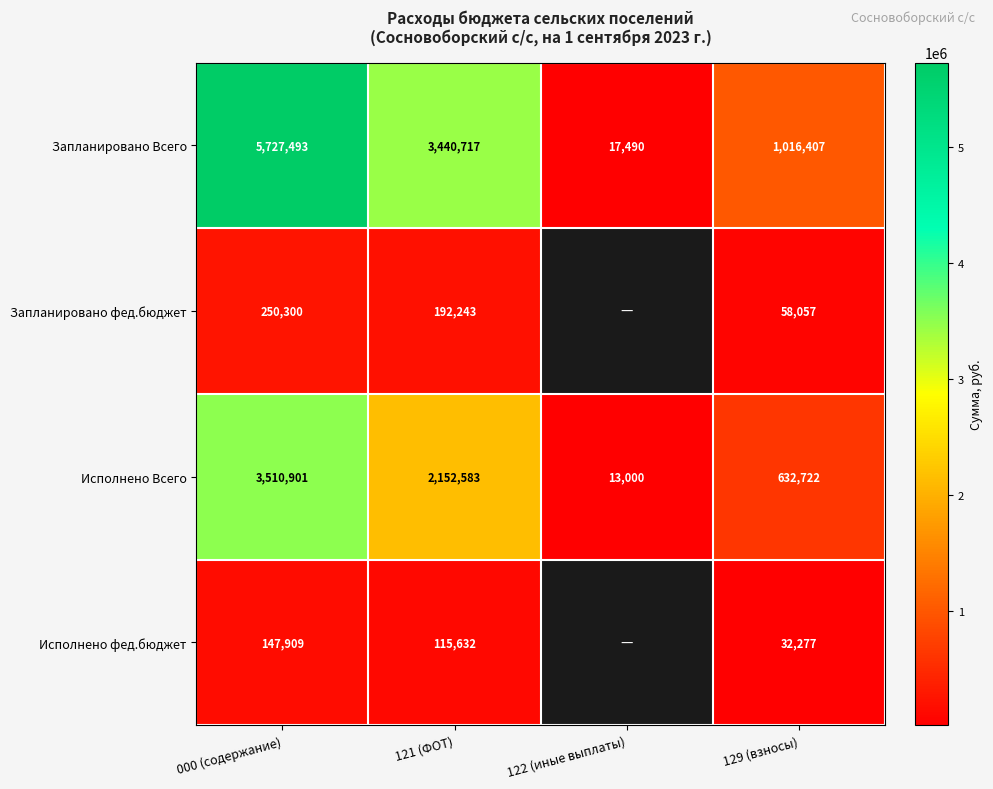

Is the value of Запланировано Всего at 121 (ФОТ) greater than the value of Запланировано фед.бюджет at 000 (содержание)?

Yes